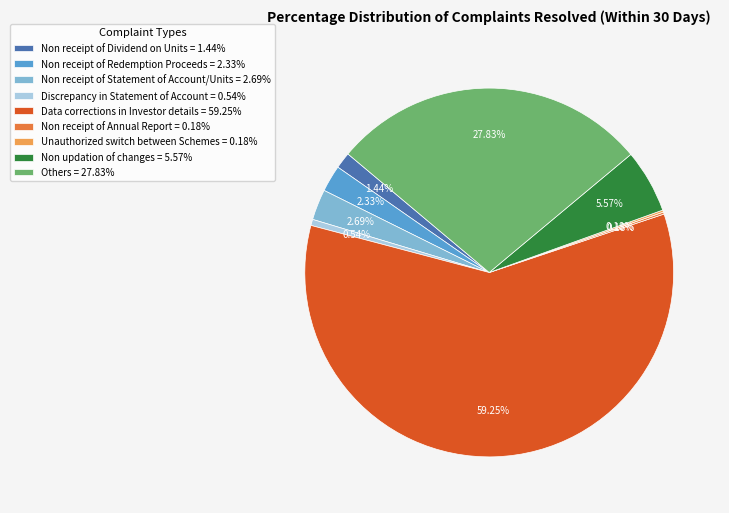

Is the sum of Others = 27.83% and Data corrections in Investor details = 59.25% greater than half?

Yes